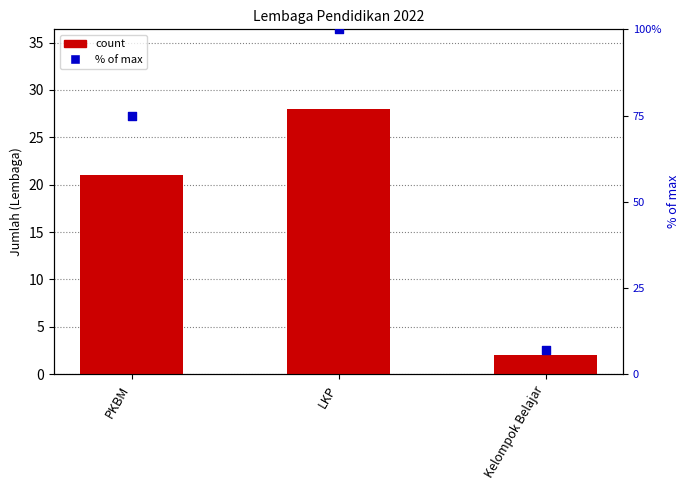

Which series has the widest spread of Y values?

% of max